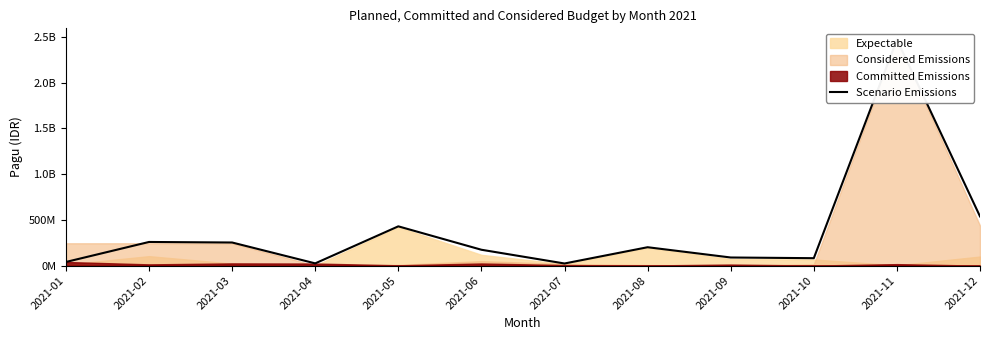

True or false: the data shows 40295000 at 2021-01.

True